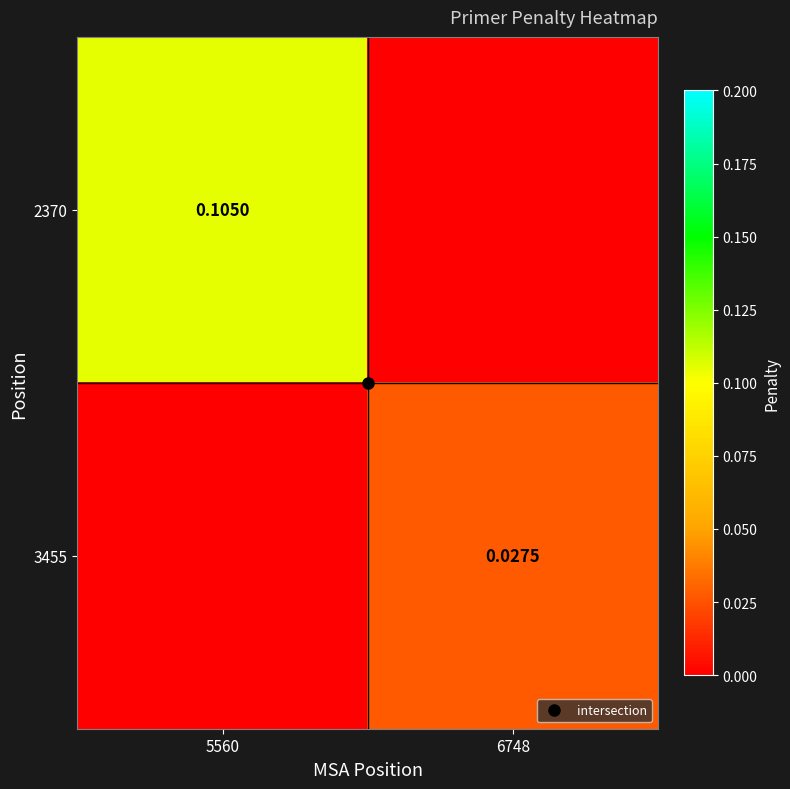

True or false: 2370 has a value of -0.0 at 6748.

False